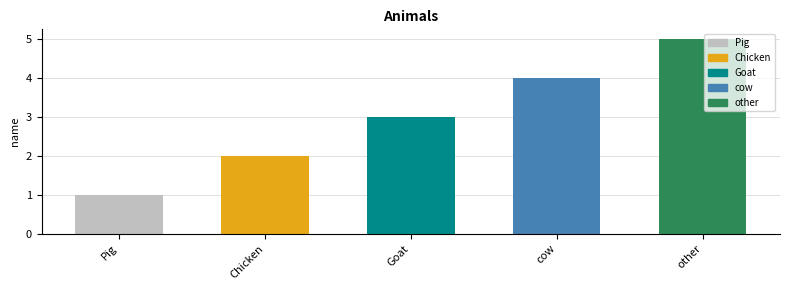

What is the change in value from Chicken to other?

+3